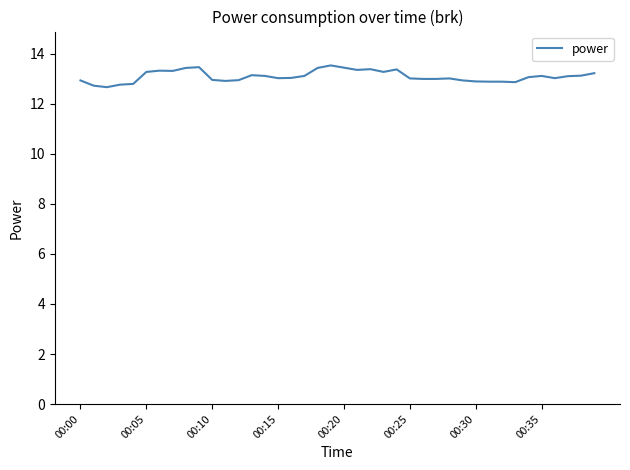

What is the smallest value displayed?

12.7